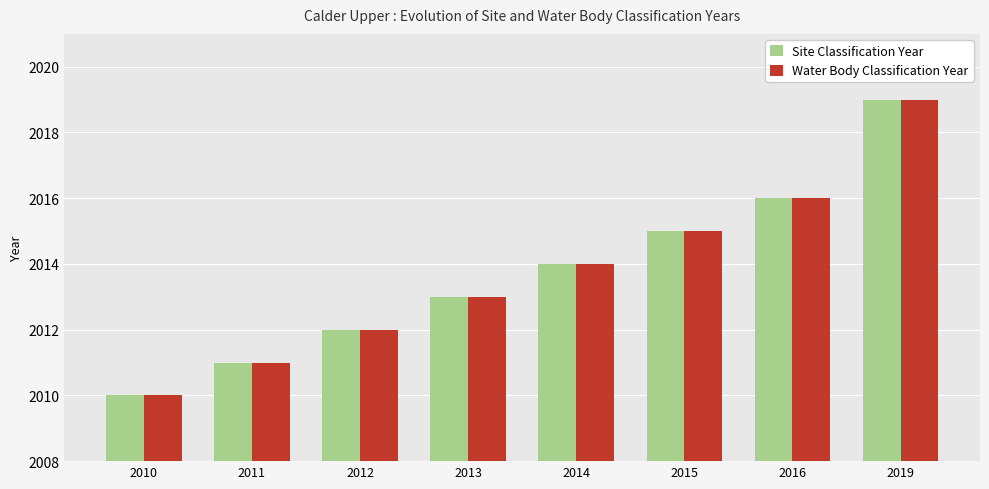

What is the value of the Site Classification Year bar at the 1st from the left?

2010